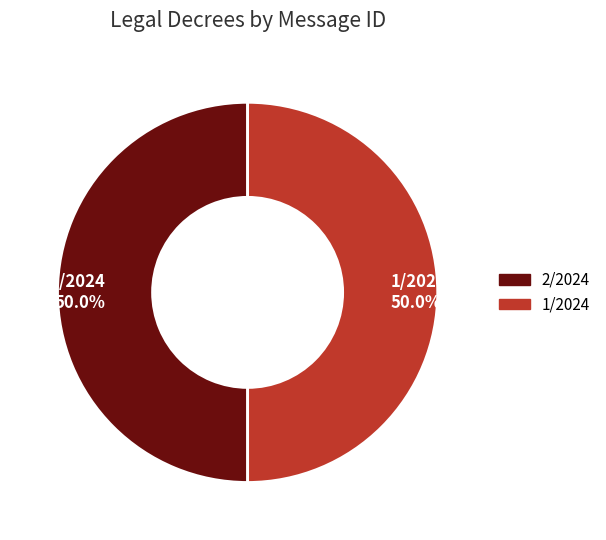

The 2/2024 slice represents 56% of the pie. True or false?

False